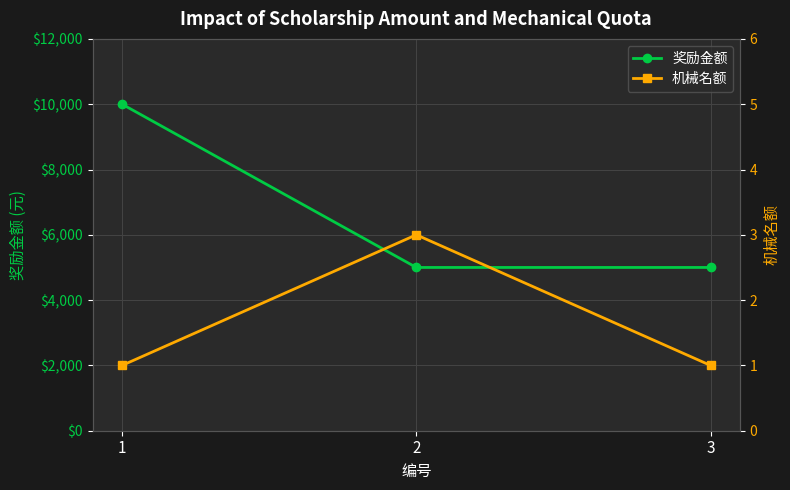

Which category has the highest value across all series?

1